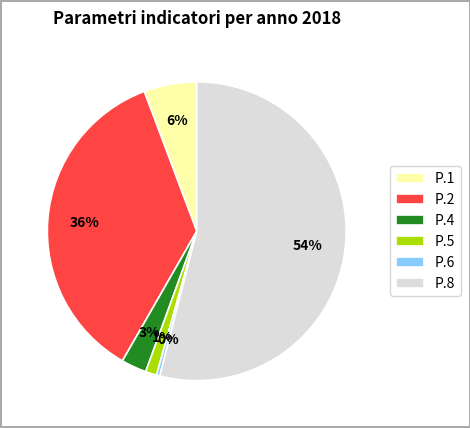

Is P.1 the majority of the pie?

No